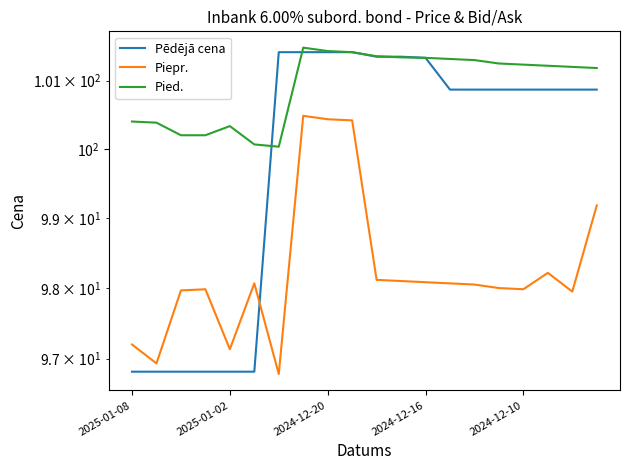

What is the maximum value shown in the chart?

101.5